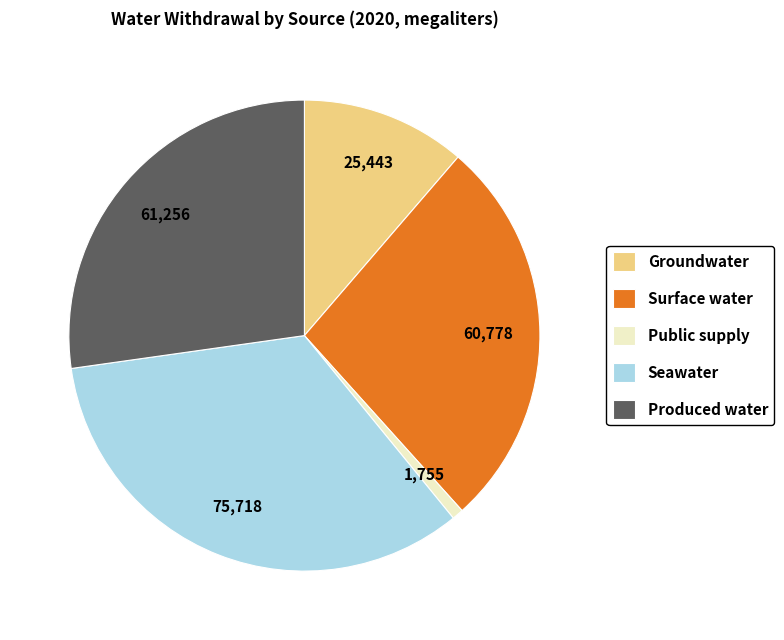

Which slice is the largest?

Seawater